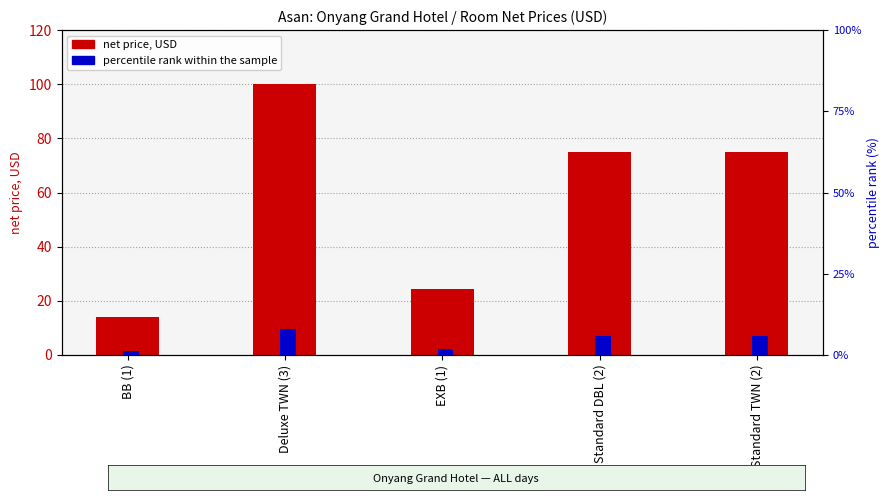

Which label corresponds to the smallest value in the chart?

BB (1)